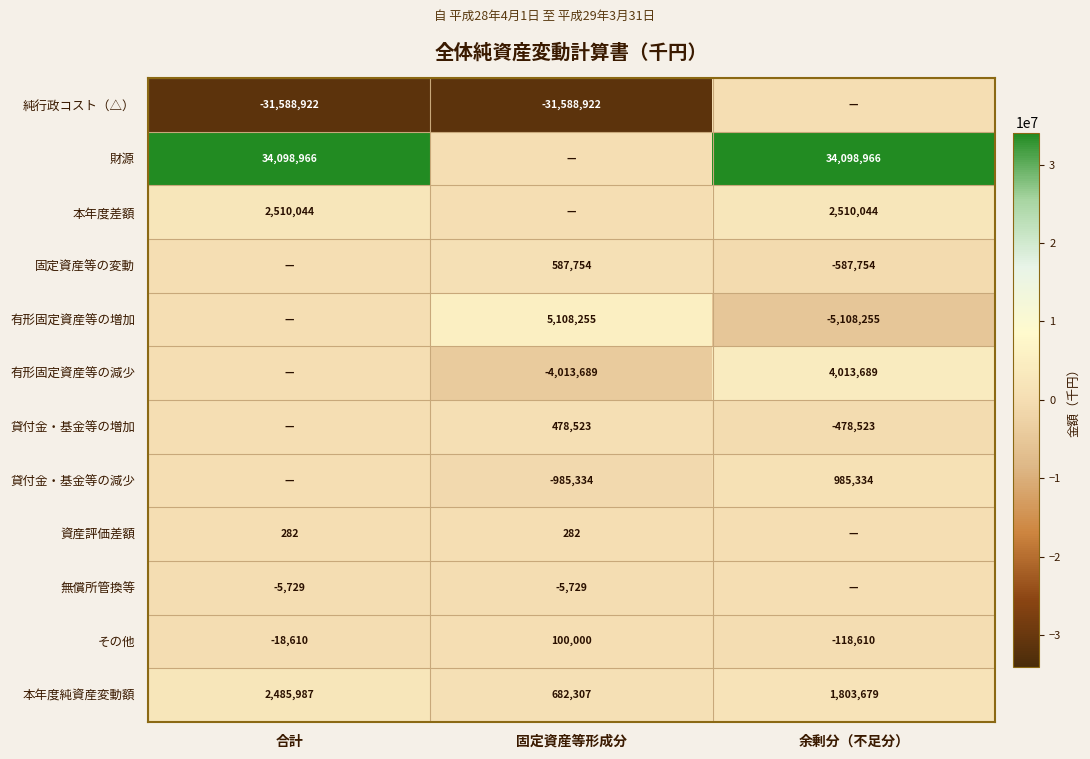

Is it true that その他 equals -18610 at 合計?

True